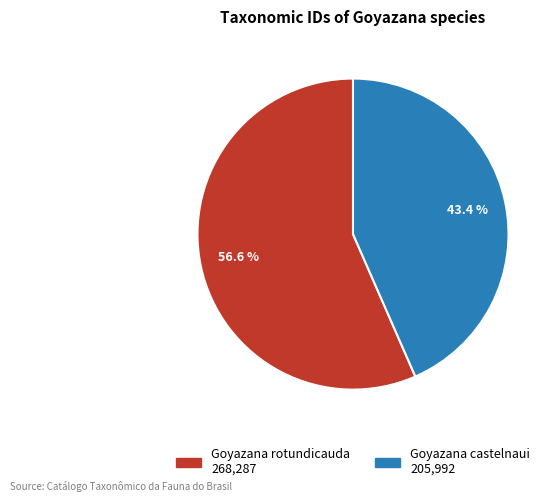

Approximately how many times larger is the value at Goyazana rotundicauda compared to Goyazana castelnaui?

1.3